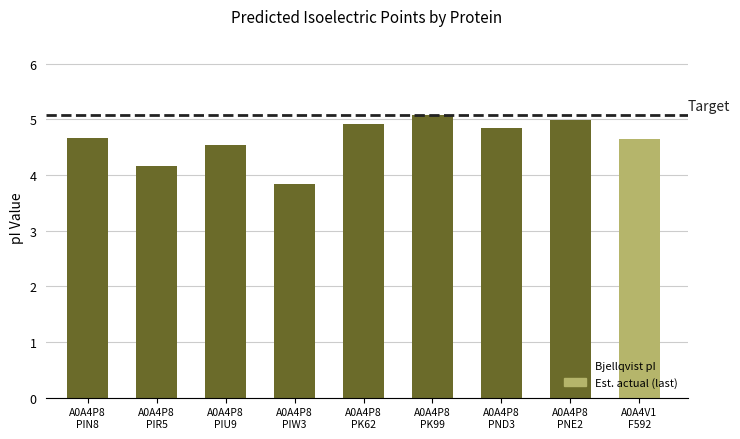

At which category does the chart reach its minimum across all series?

A0A4P8
PIW3